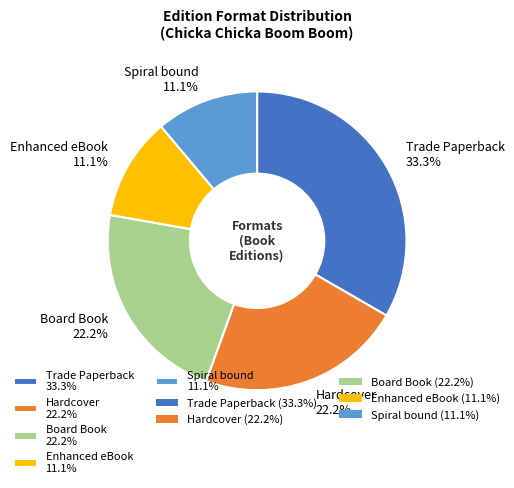

Combined, what portion of the pie is Spiral bound 11.1% and Trade Paperback 33.3%?

44.4%